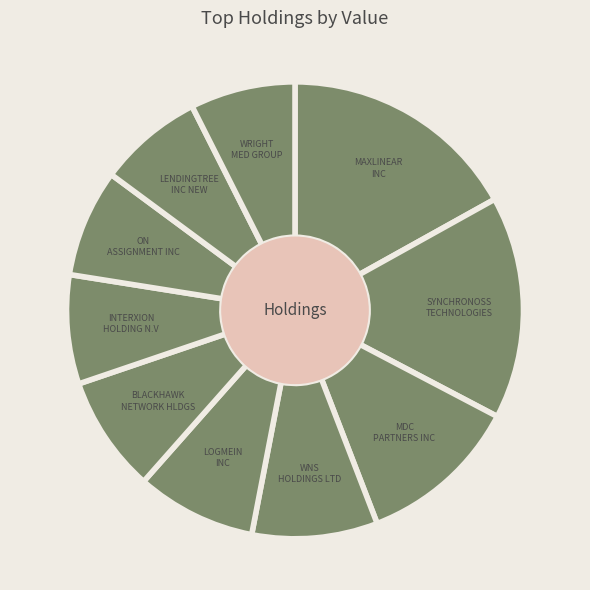

How many segments does this pie chart have?

10